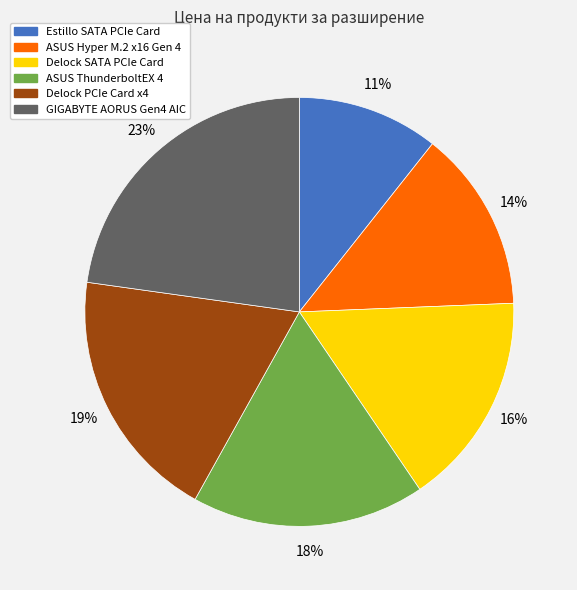

To the nearest percent, what is the difference between the largest and smallest slice percentages?

12%